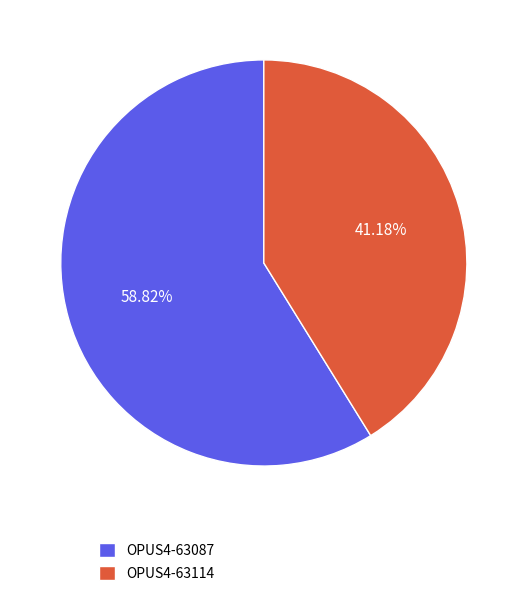

The OPUS4-63087 slice represents 50% of the pie. True or false?

False